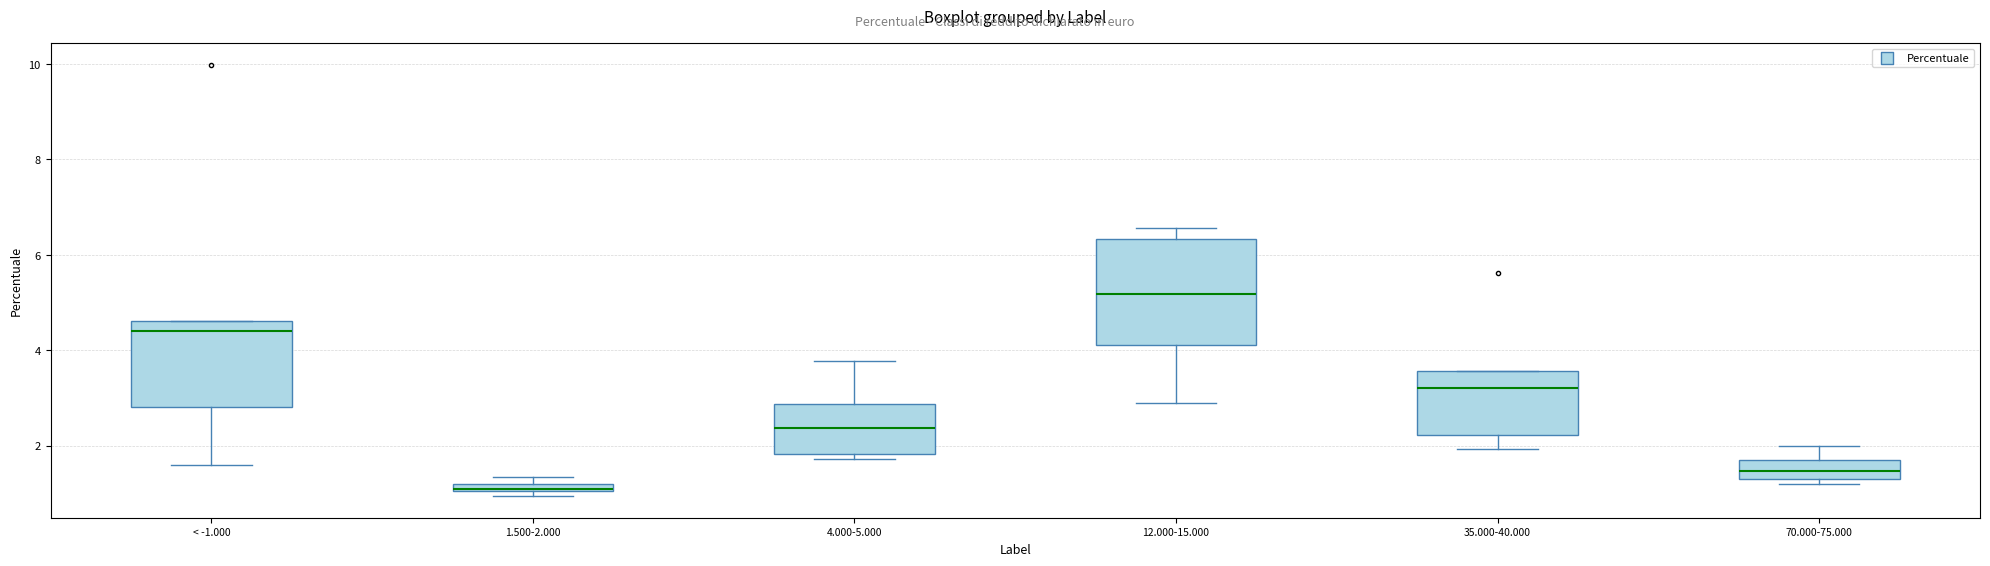

Which box's median line is the highest?

12.000-15.000